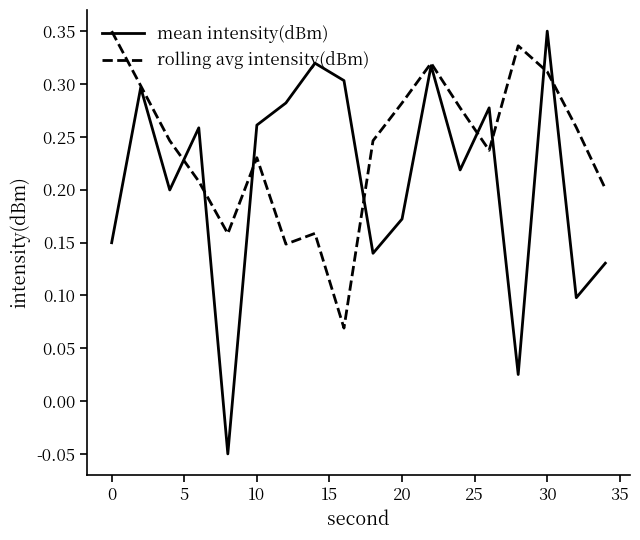

How many rolling avg intensity(dBm) values are between 0 and 1?

18